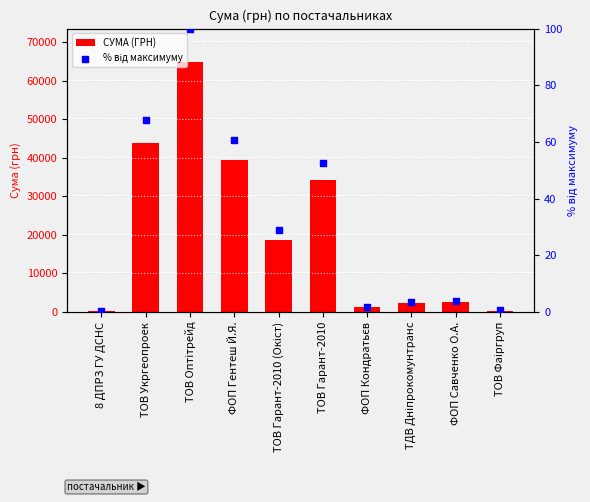

Is the value of % від максимуму at ТОВ Оптітрейд greater than the value of СУМА (ГРН) at 8 ДПРЗ ГУ ДСНС?

No